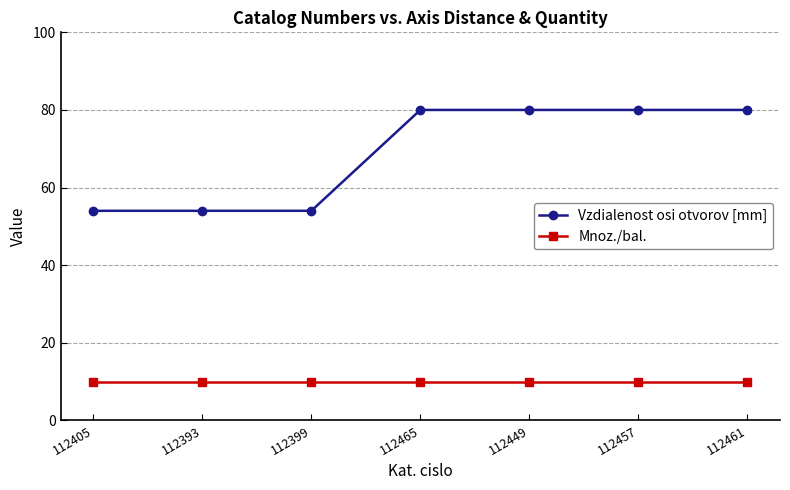

True or false: Vzdialenost osi otvorov [mm] has a value of 123 at 112461.

False